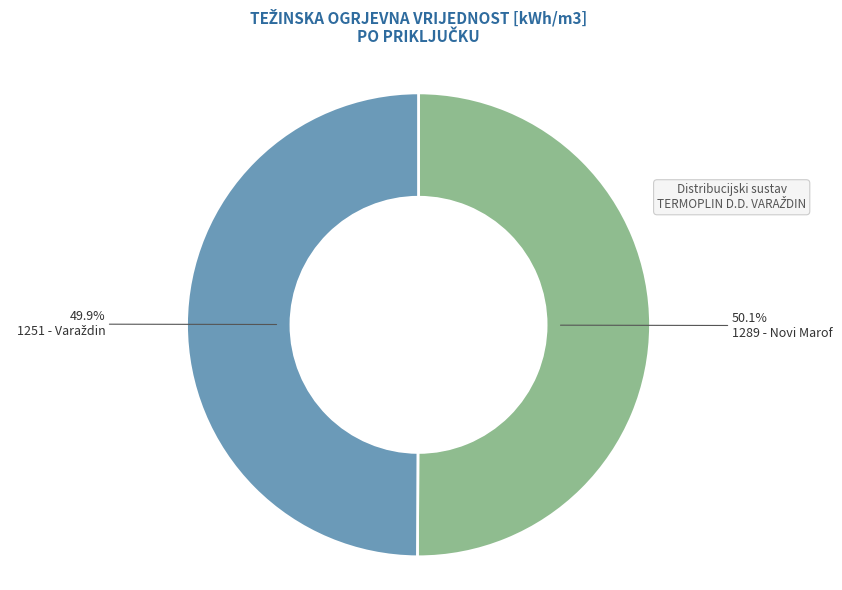

Is there a majority slice in this chart?

Yes